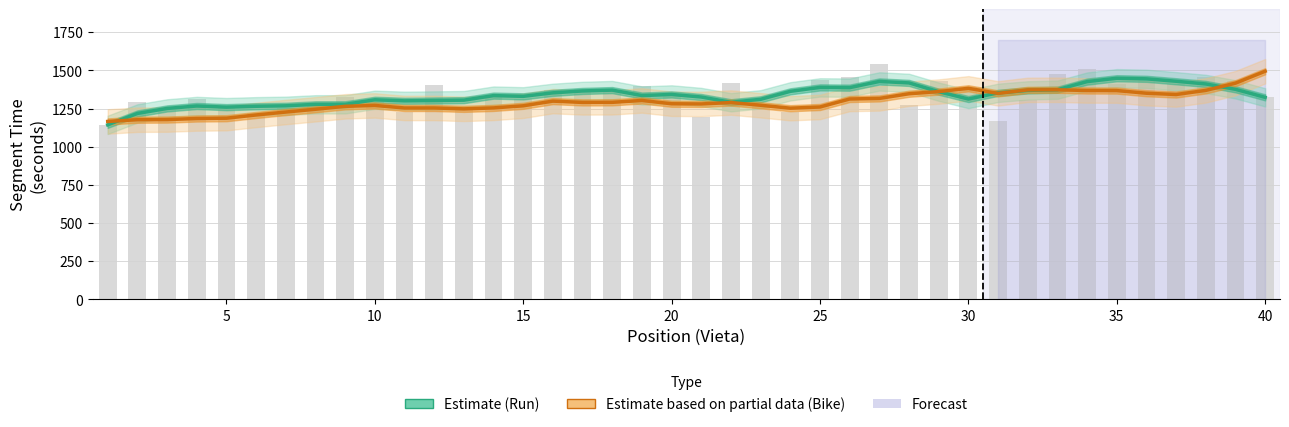

What is the maximum value for Estimate?

1449.2